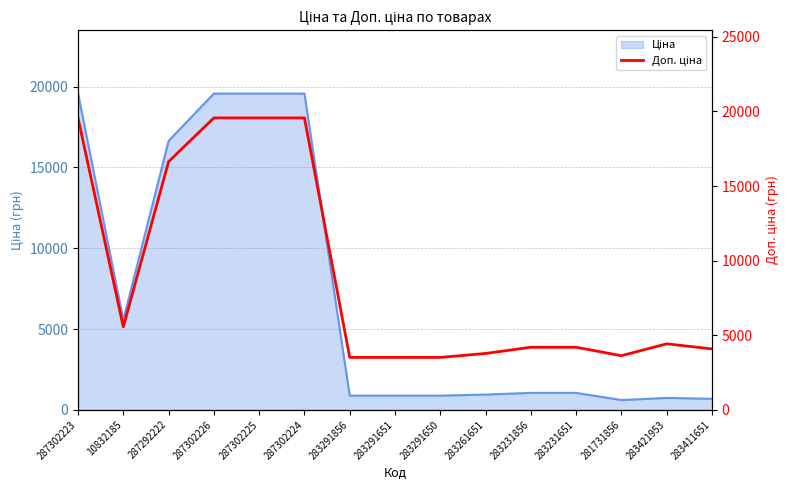

Which label corresponds to the largest value in the chart?

287302223